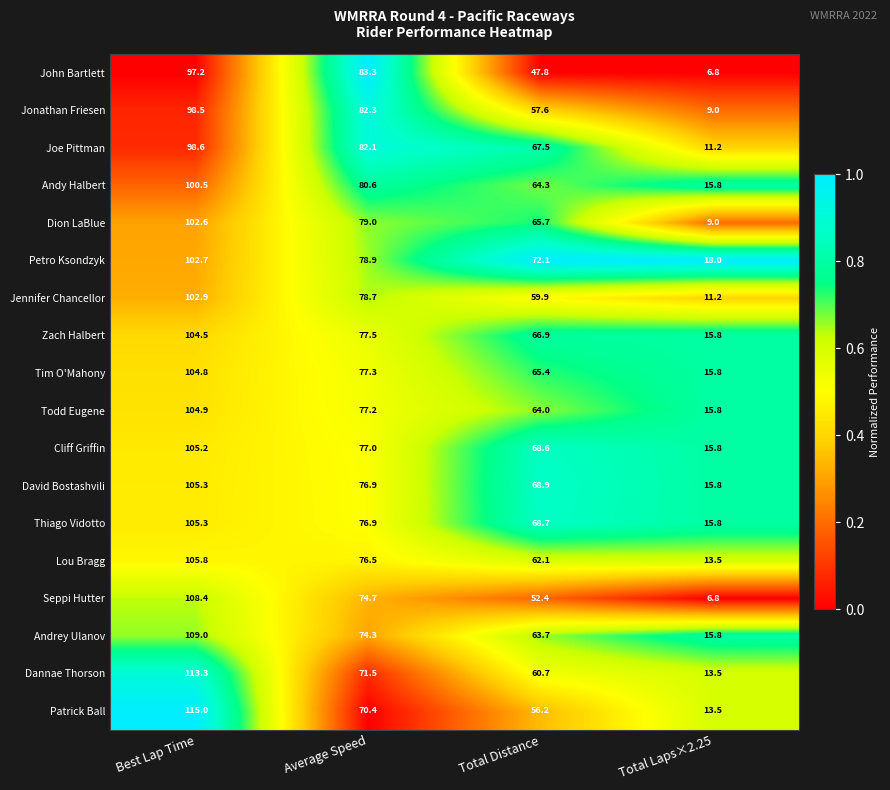

At which category is the sum across all series the highest?

Best Lap Time